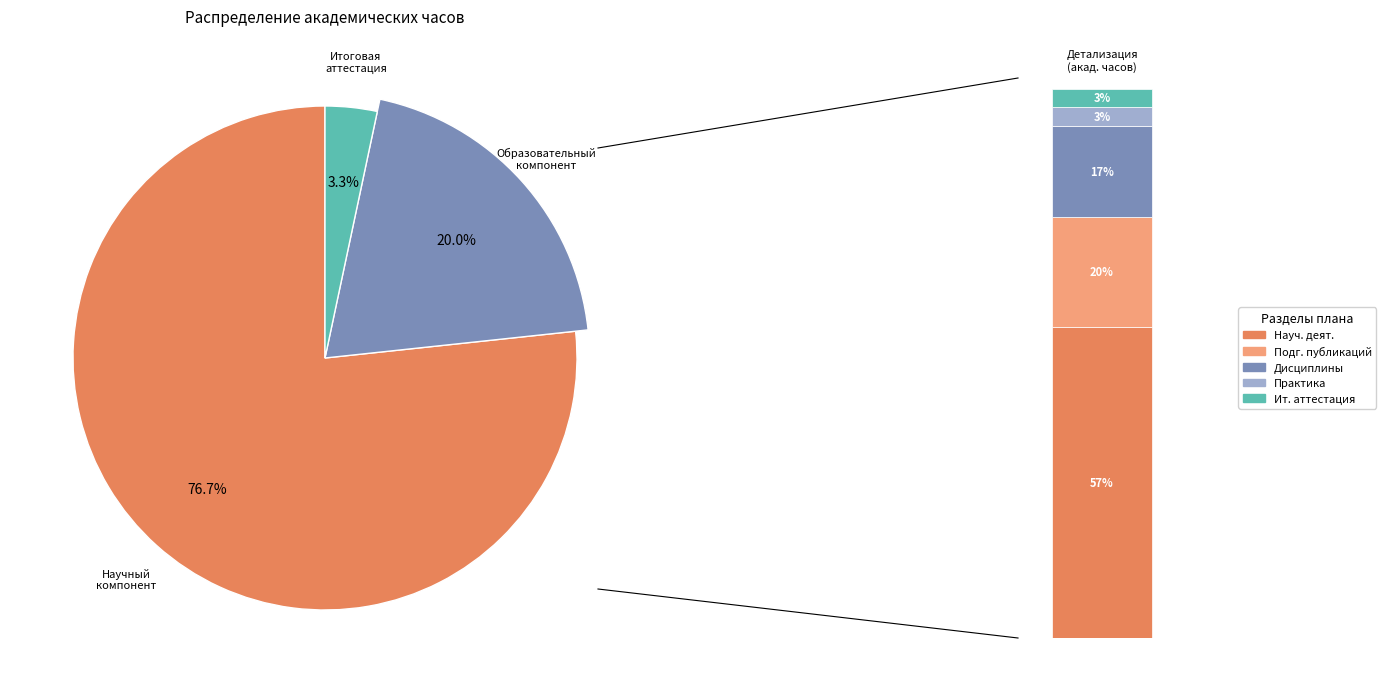

Is there a majority slice in this chart?

Yes